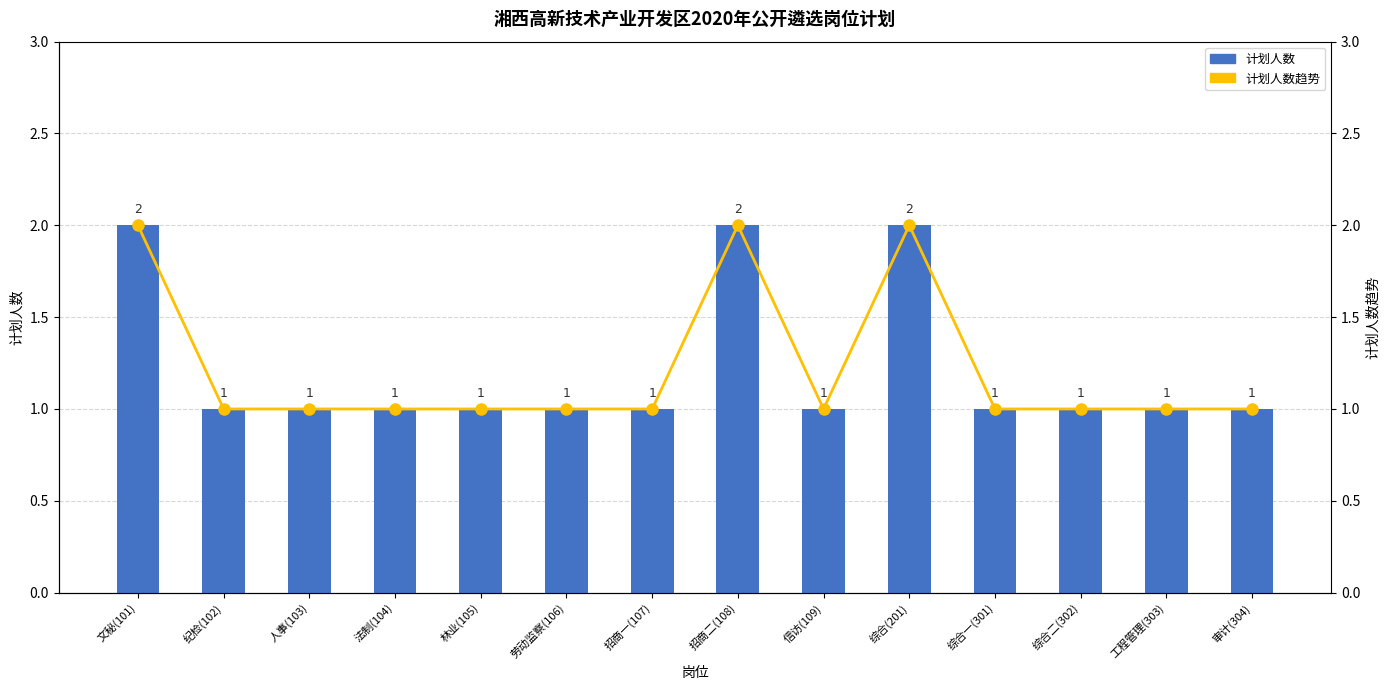

What are all the series names shown in the legend?

计划人数, 计划人数趋势